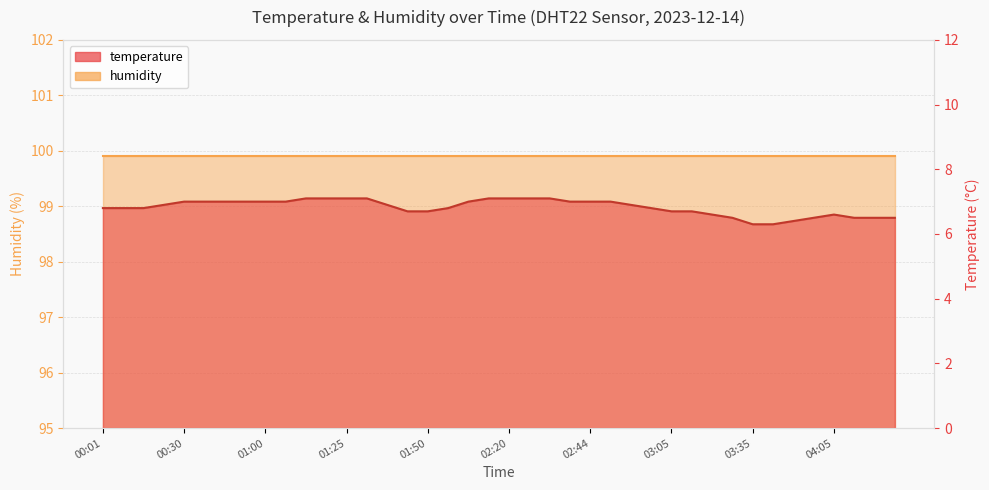

What is the difference between the values at 03:00 and 00:50?

0.2